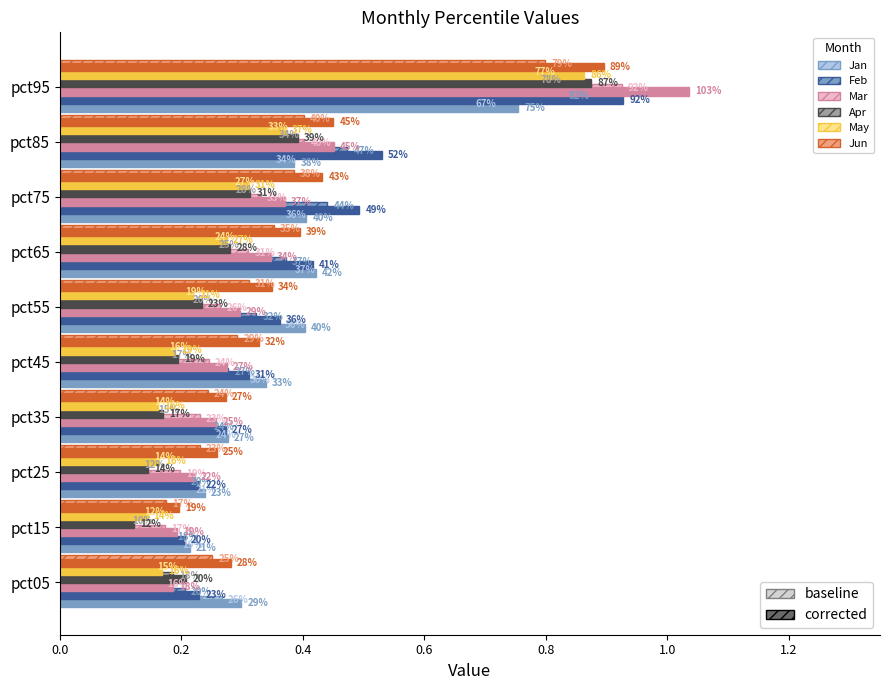

Which series has the largest total across all categories?

Feb